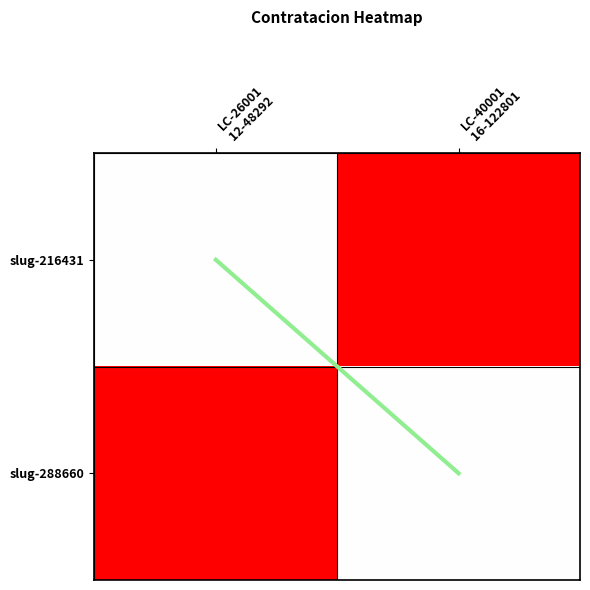

At LC-40001 16-122801, list the series in order from smallest to largest.

slug-288660, diagonal, slug-216431